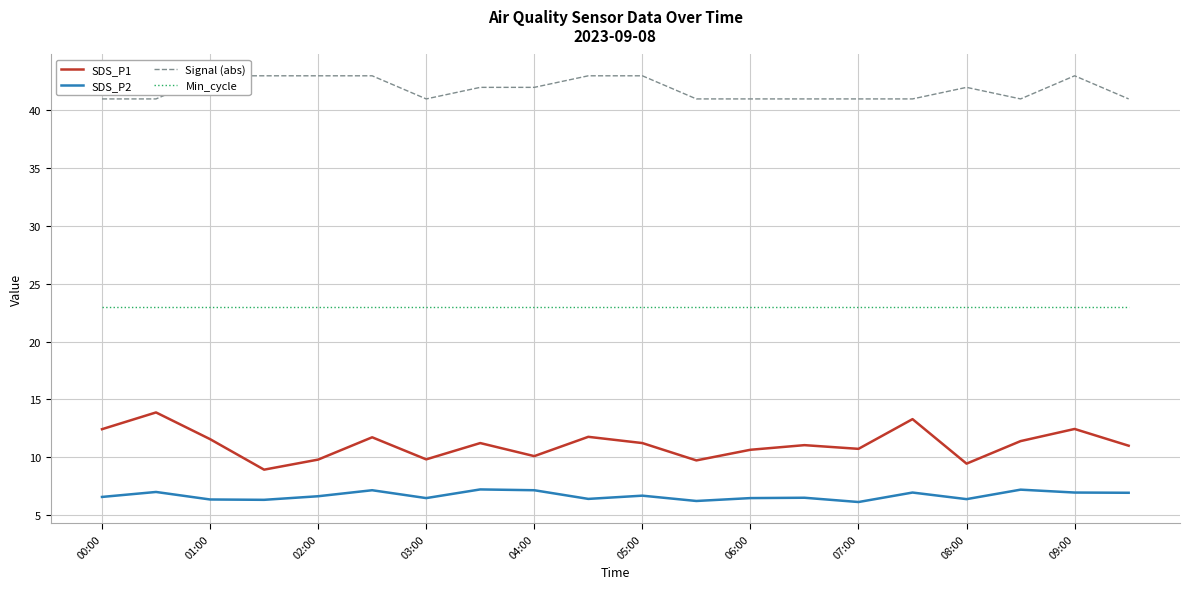

The value of SDS_P2 at 17 is 7.2. True or false?

True